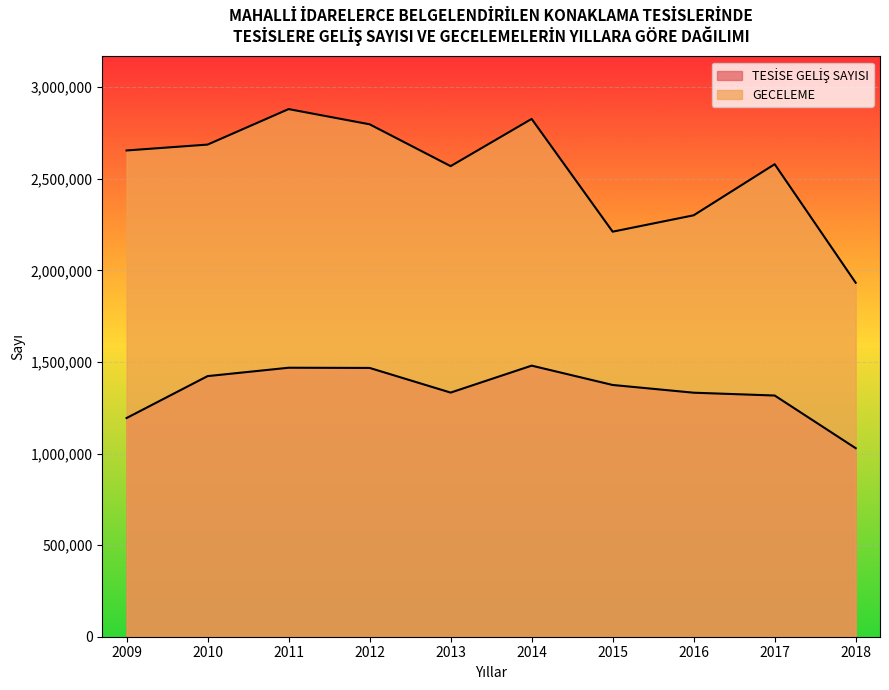

The value of TESİSE GELİŞ SAYISI at 2013 is 1332888. True or false?

True